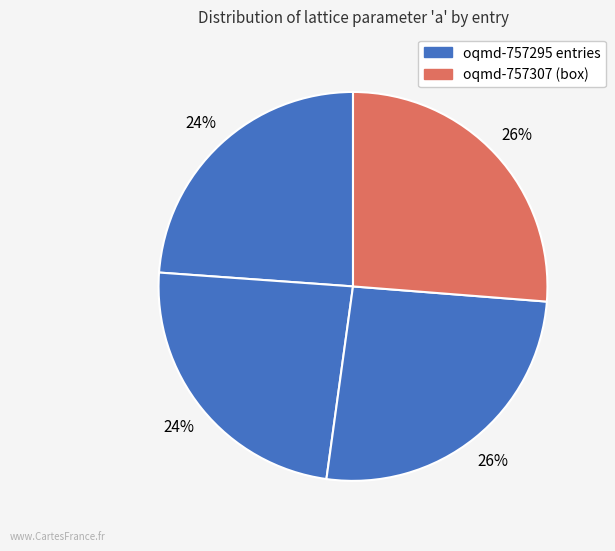

How many slices are in this pie chart?

4